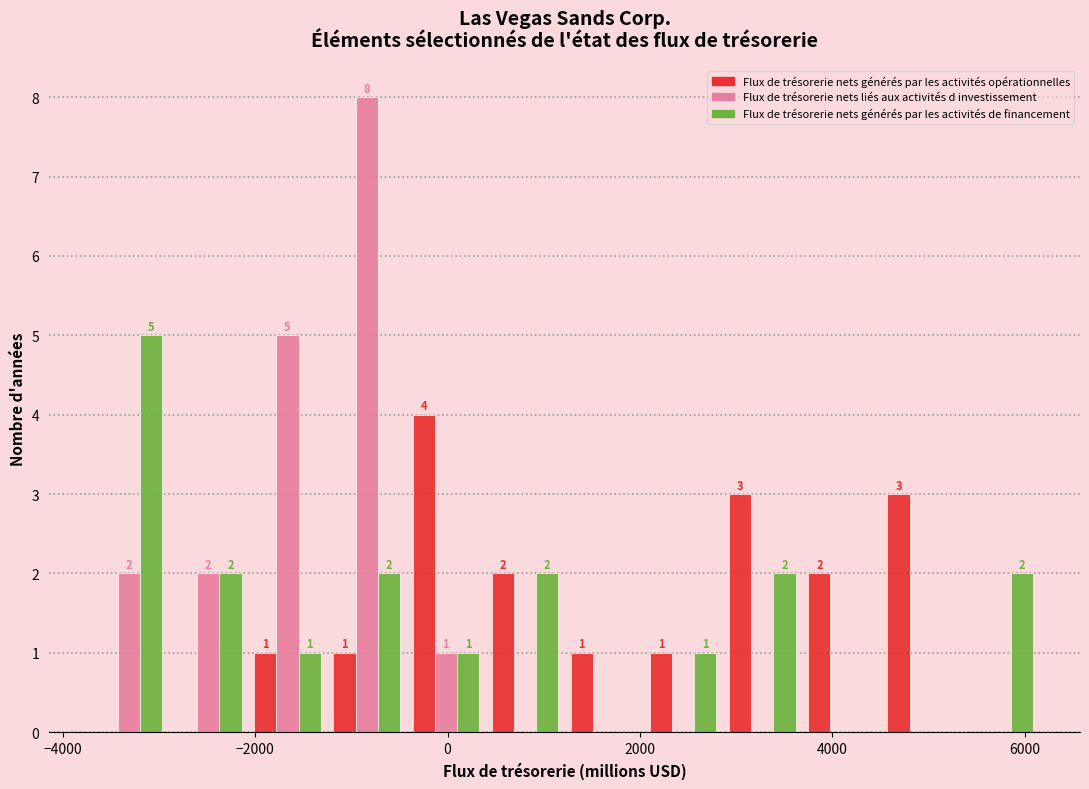

In the Flux de trésorerie nets liés aux activités d investissement series, which range on the x-axis has the tallest bar?

-1200 to -400